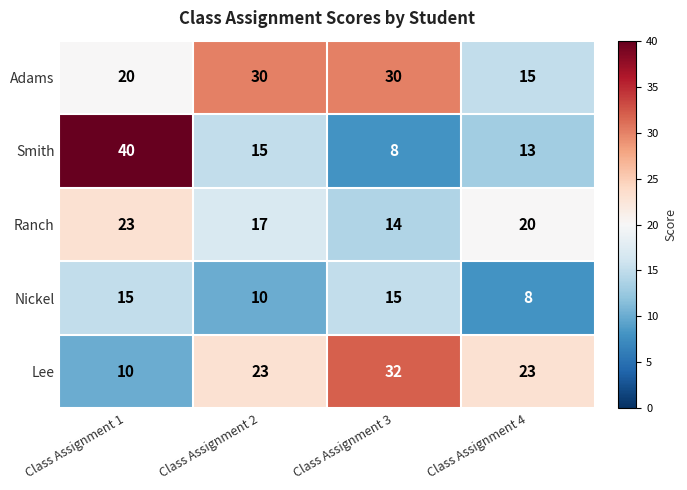

Which series changed the most between Class Assignment 1 and Class Assignment 2?

Smith